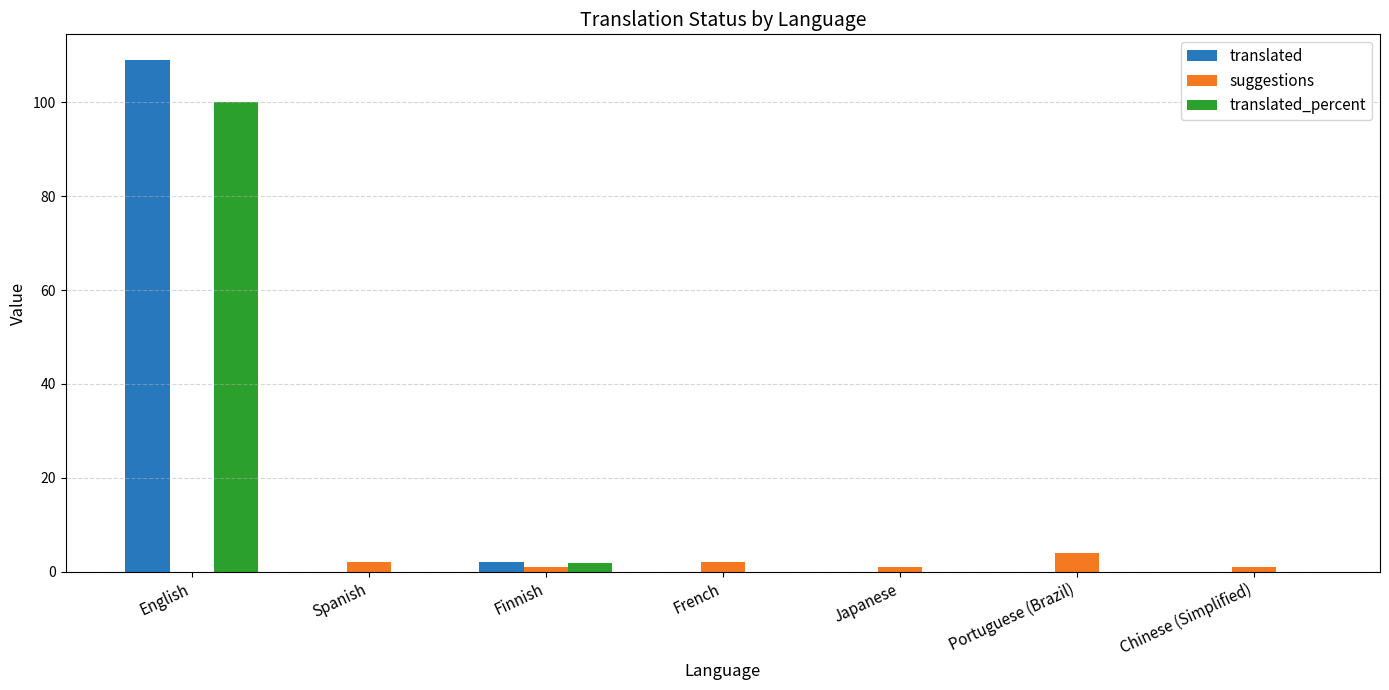

How many categories are shown in the chart?

7